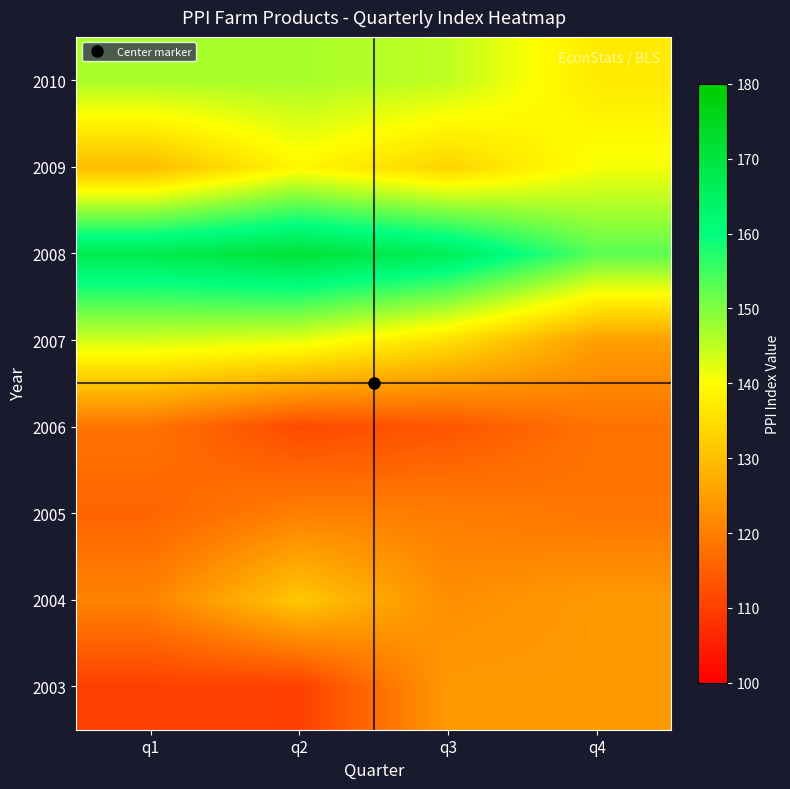

Reading left to right, transcribe all the data shown in this chart.

2003: q1=110.2	q2=110.0	q3=124.1	q4=124.1
2004: q1=120.7	q2=131.5	q3=122.3	q4=124.1
2005: q1=115.9	q2=120.2	q3=119.8	q4=118.5
2006: q1=118.1	q2=111.6	q3=113.4	q4=118.1
2007: q1=143.5	q2=141.9	q3=135.1	q4=124.9
2008: q1=167.5	q2=170.9	q3=166.1	q4=152.9
2009: q1=129.5	q2=138.9	q3=133.3	q4=140.8
2010: q1=146.7	q2=146.8	q3=145.0	q4=136.7